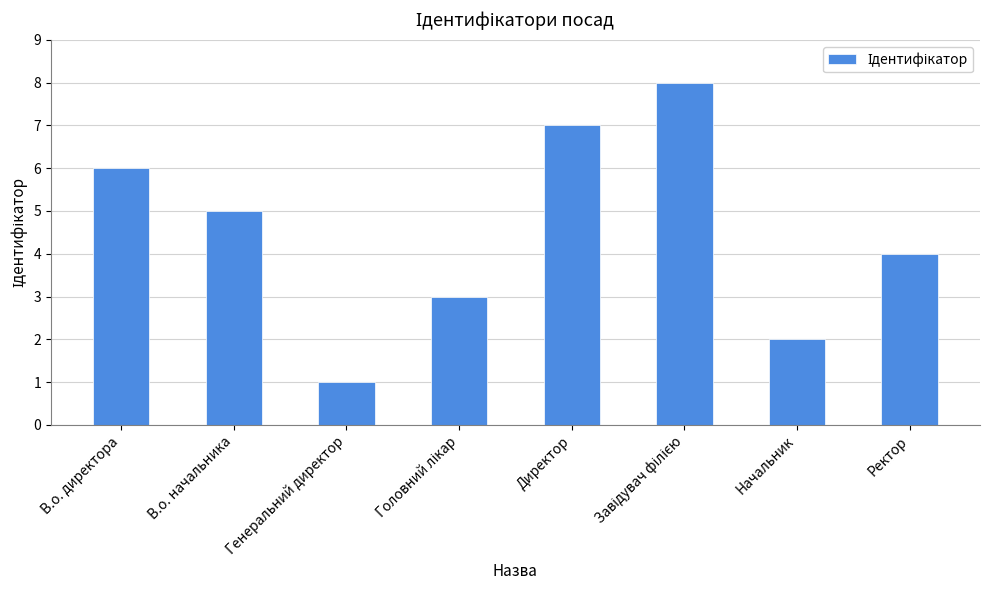

What is the difference between the second highest and second lowest values?

5